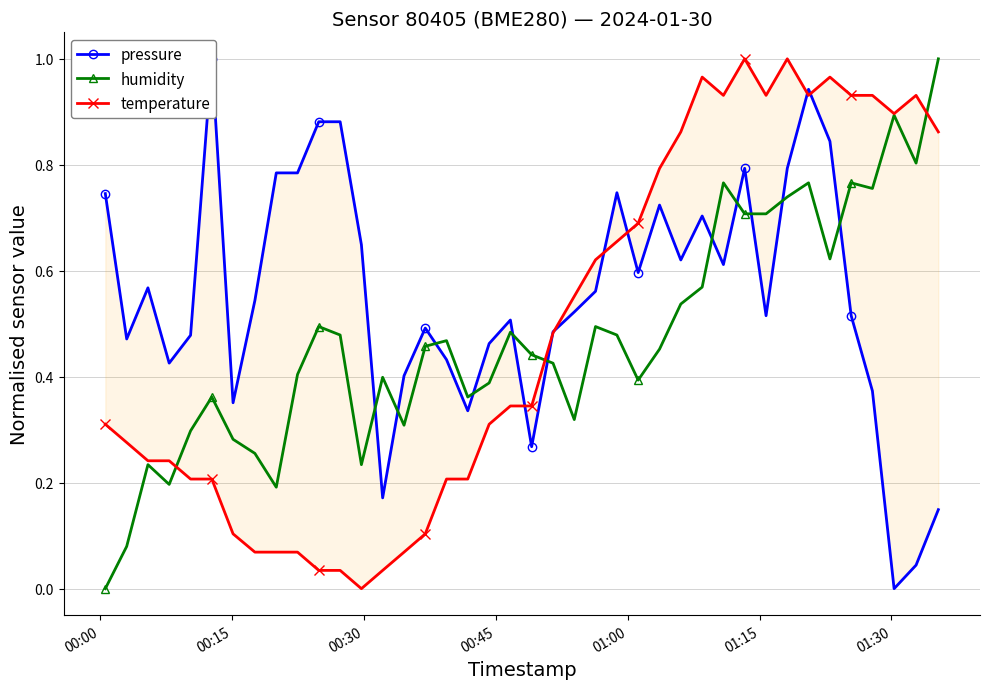

True or false: humidity has more than 2 points higher than both neighbors.

True